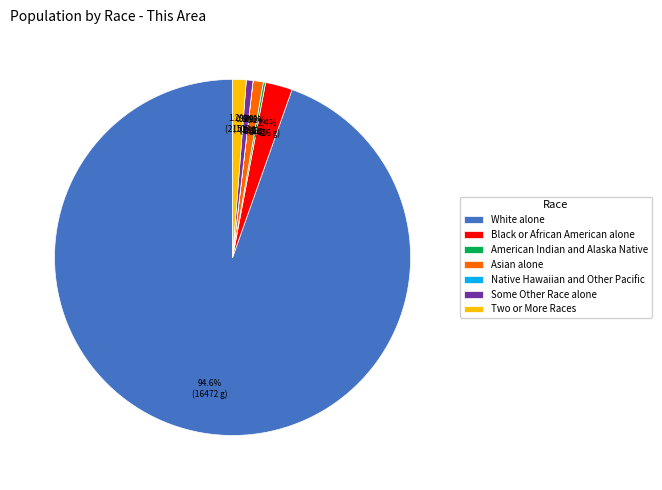

What percentage is the White alone slice, to the nearest percent?

95%